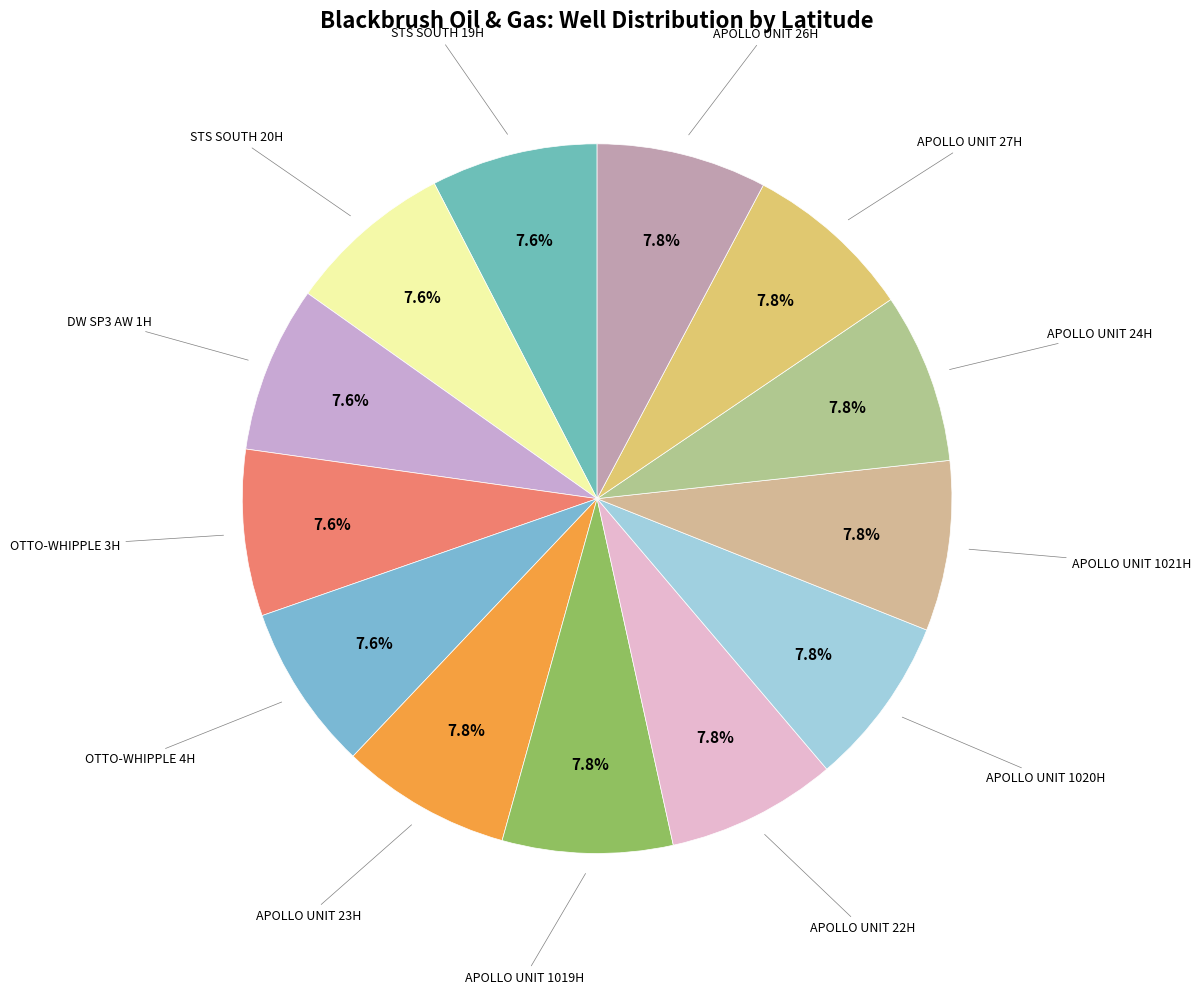

Is it true that STS SOUTH 20H is 8% of the pie?

True